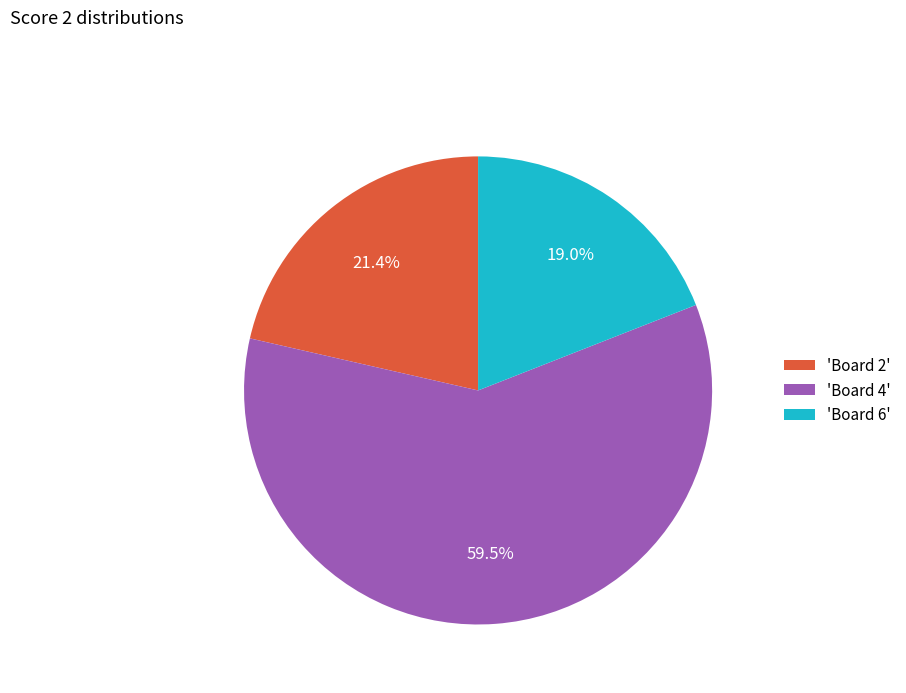

What percentage is NOT represented by 'Board 2'?

78.6%